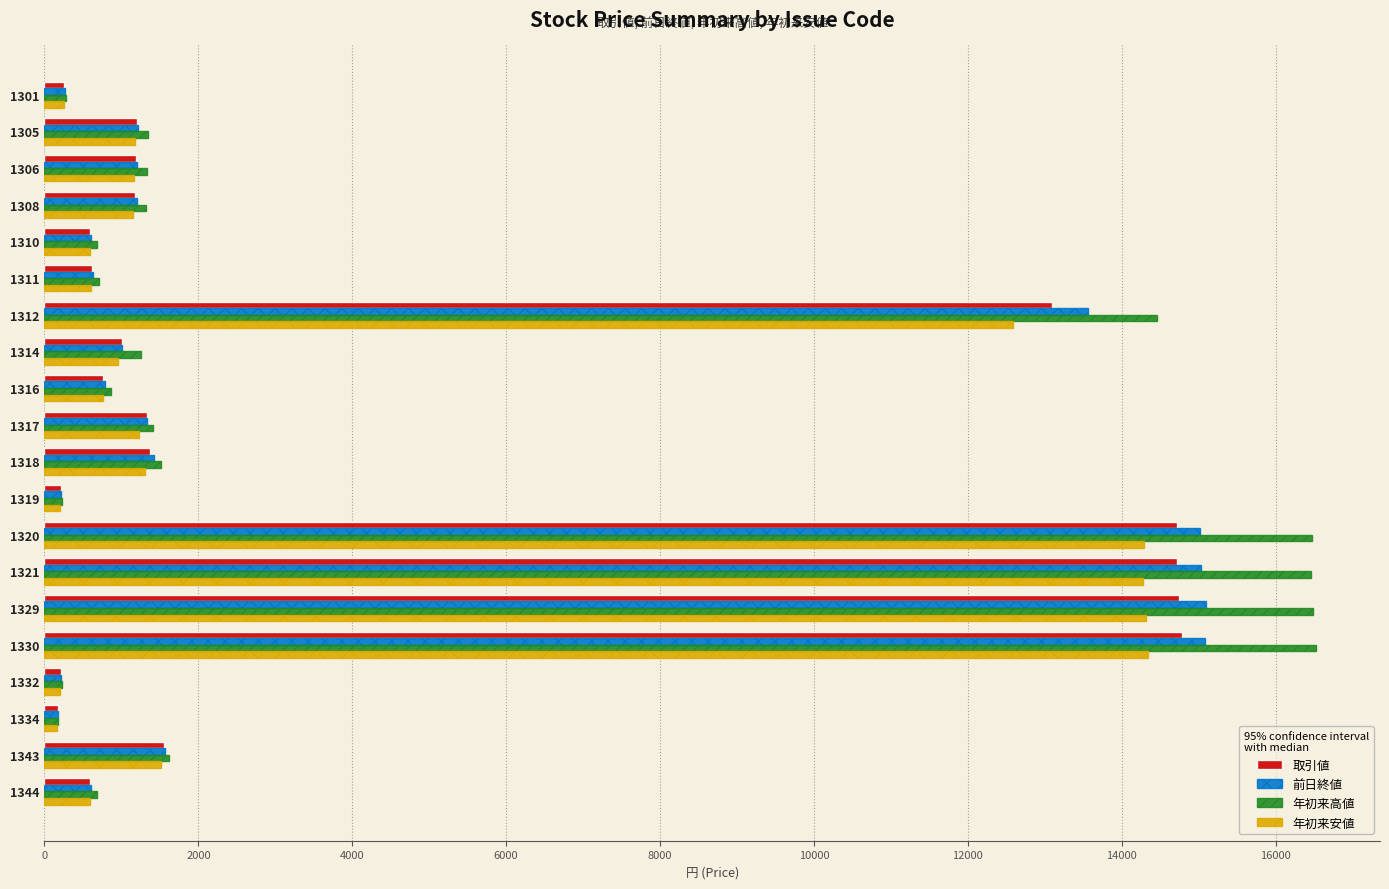

What is the difference between the maximum and minimum values in the 年初来高値 series?

16348